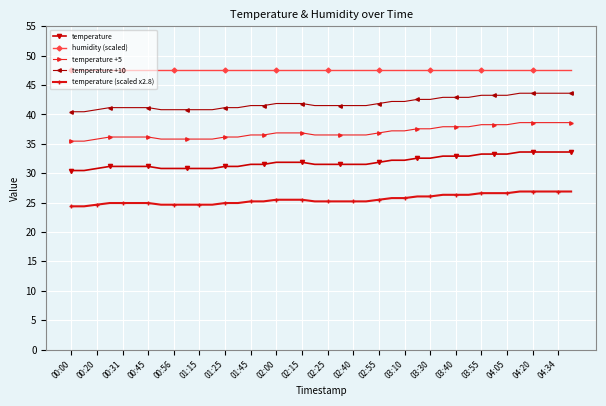

Which series has the largest total across all categories?

humidity (scaled)